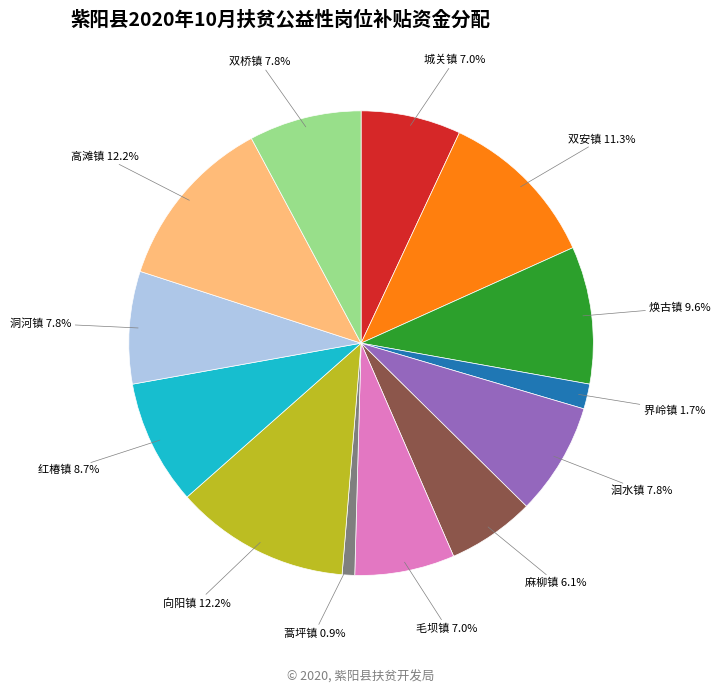

To the nearest percent, what is the difference between the largest and smallest slice percentages?

11%